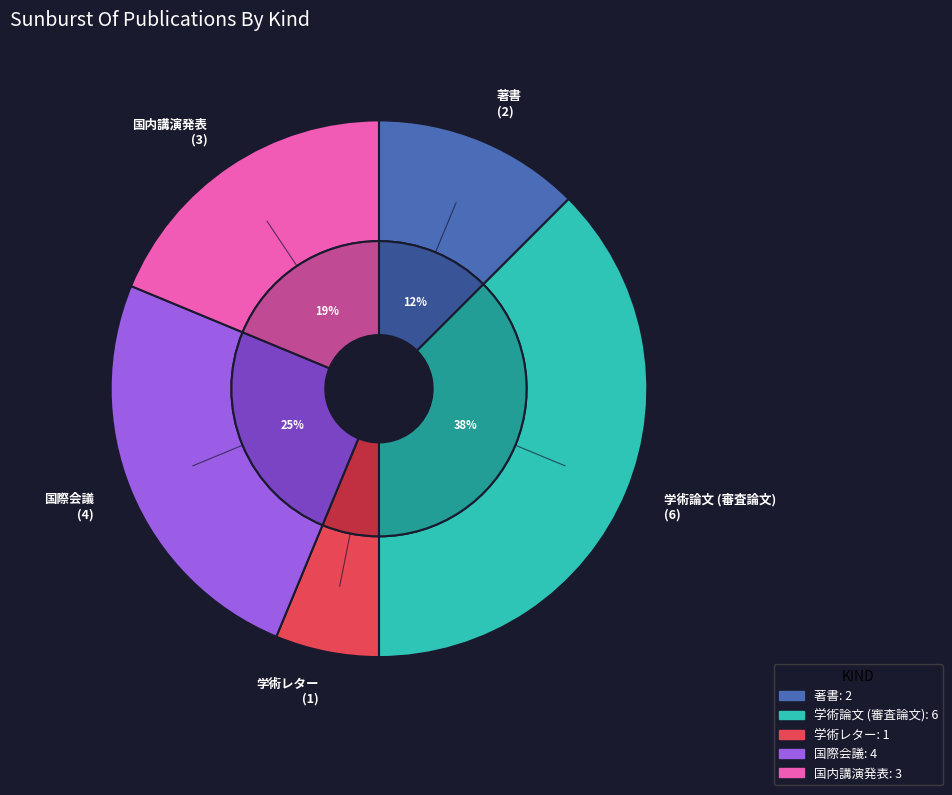

To the nearest percent, what is the difference between the 国際会議 and 学術論文 (審査論文) slice percentages?

12%